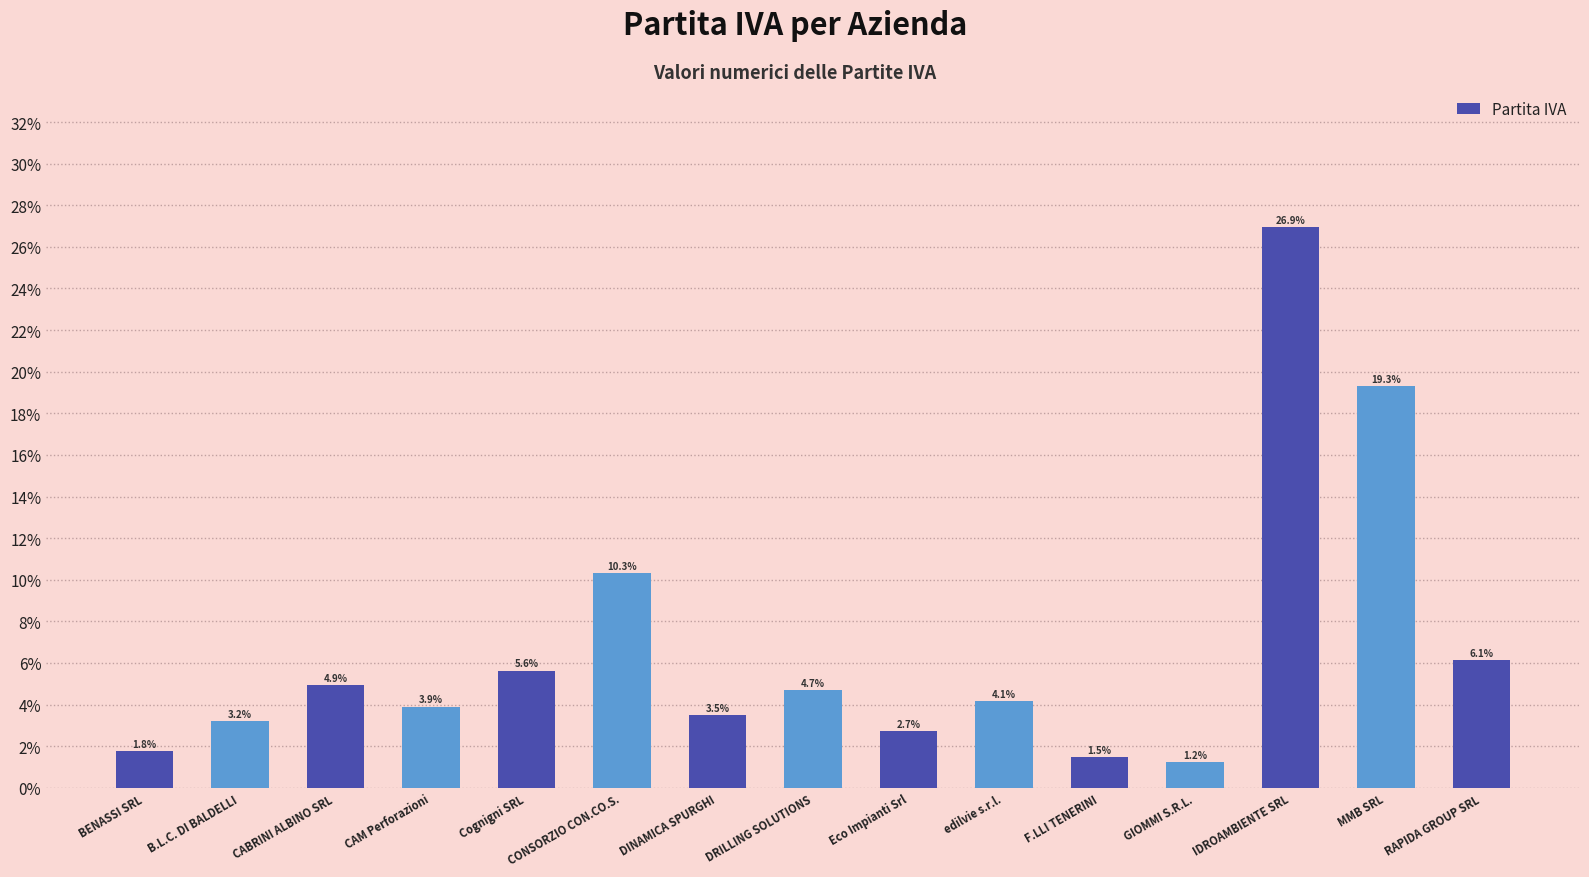

Reading left to right, transcribe all the data shown in this chart.

1.8	3.2	4.9	3.9	5.6	10.3	3.5	4.7	2.7	4.1	1.5	1.2	26.9	19.3	6.1